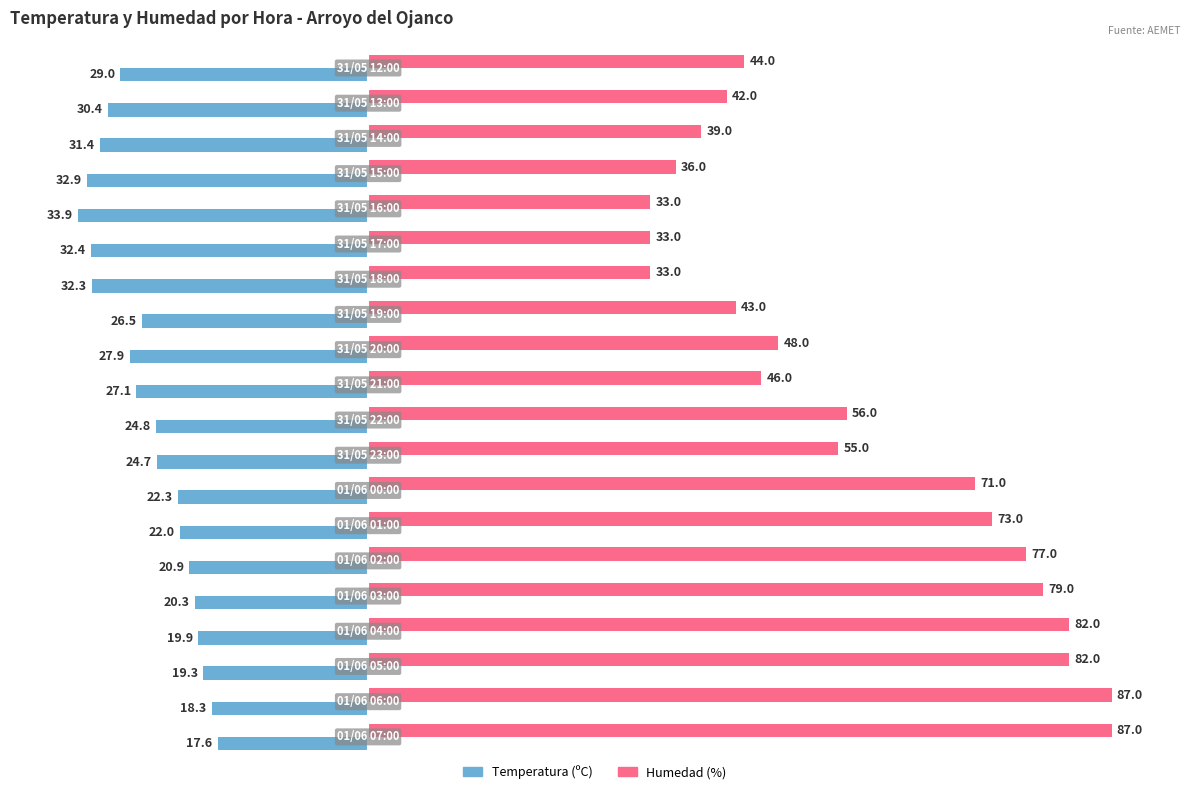

What are all the series names shown in the legend?

Temperatura (ºC), Humedad (%)